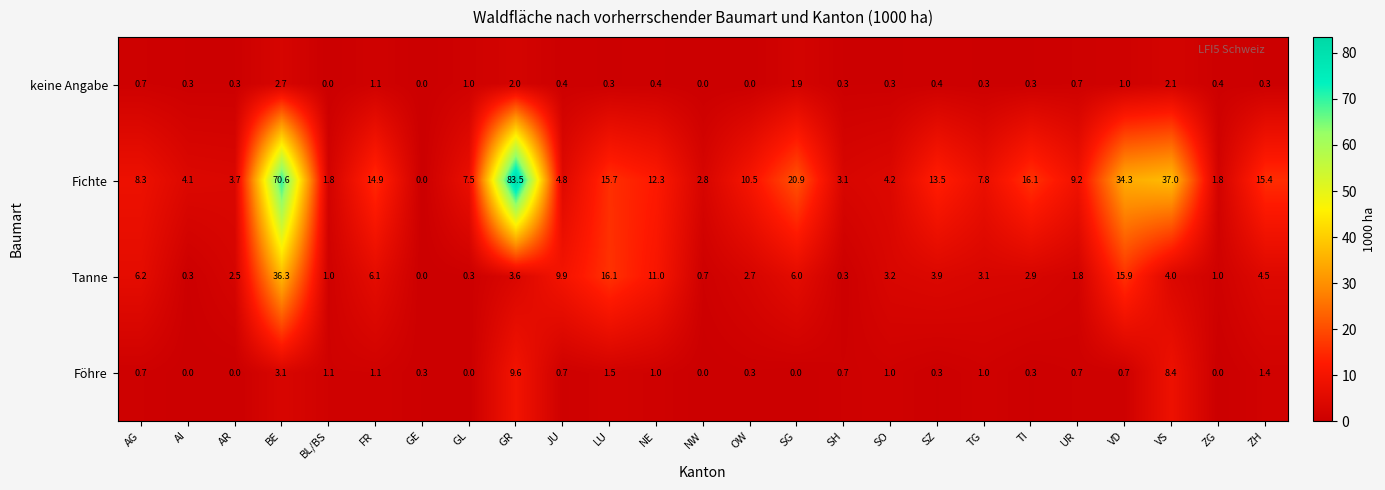

List the series in order of their peak value, lowest first.

keine Angabe, Föhre, Tanne, Fichte